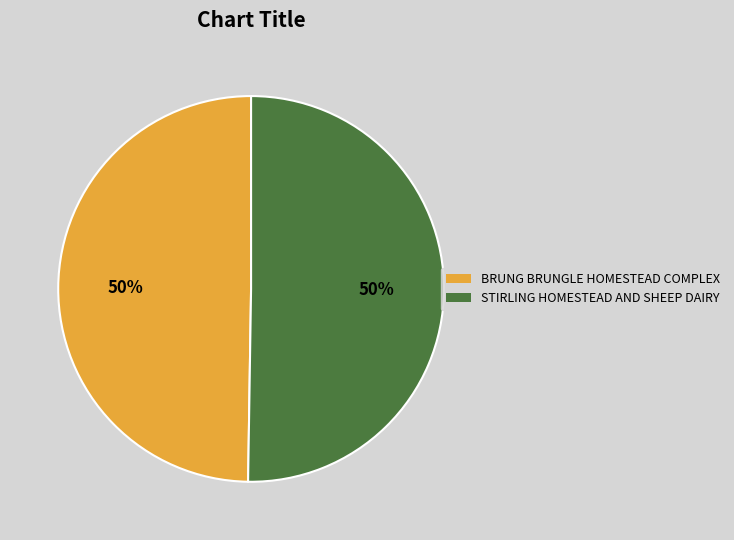

What is the ratio of the value at BRUNG BRUNGLE HOMESTEAD COMPLEX to the value at STIRLING HOMESTEAD AND SHEEP DAIRY?

1.0